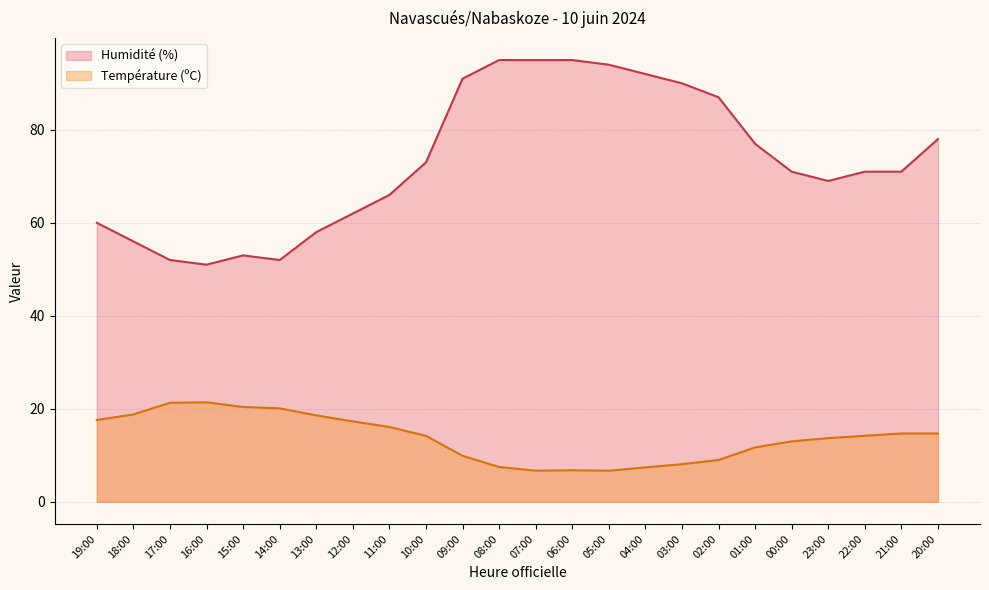

What value does the Humidité (%) series have at 23:00?

69.0